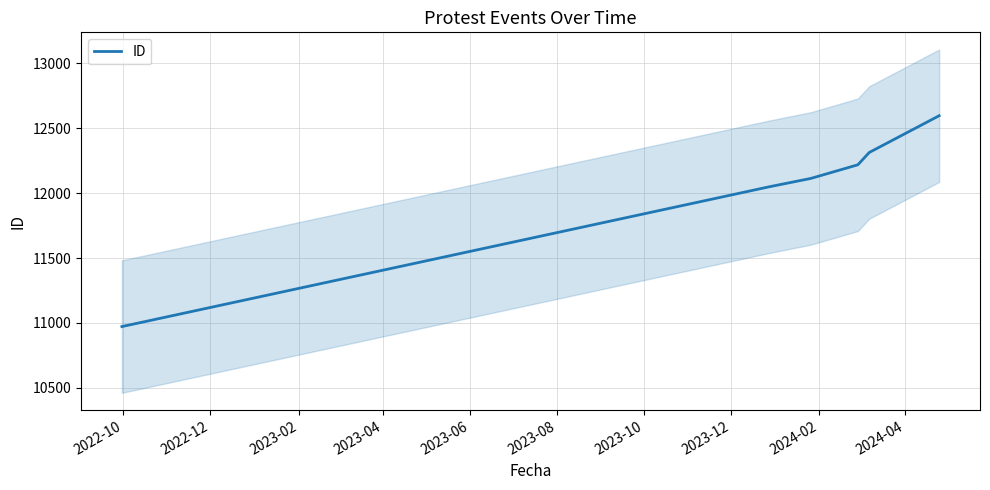

What is the minimum value for ID?

10972